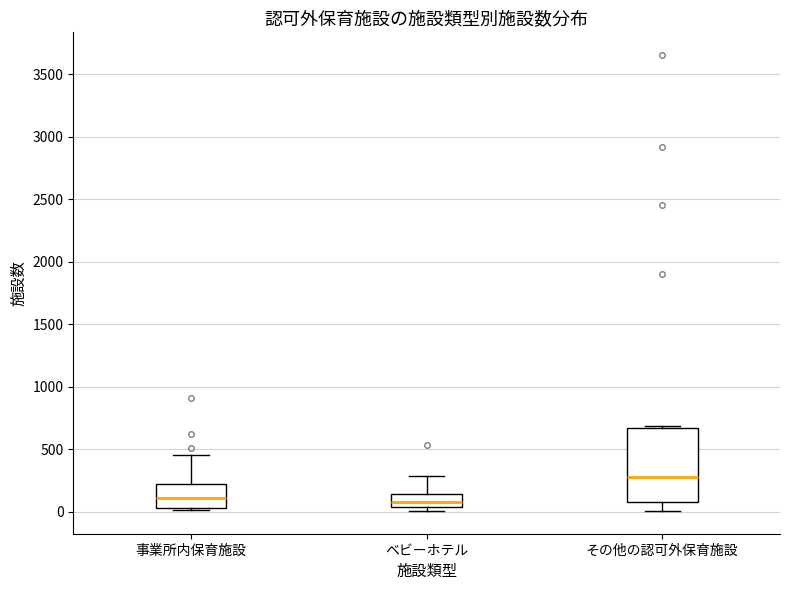

Which box is the tallest, from its lower edge to its upper edge?

その他の認可外保育施設